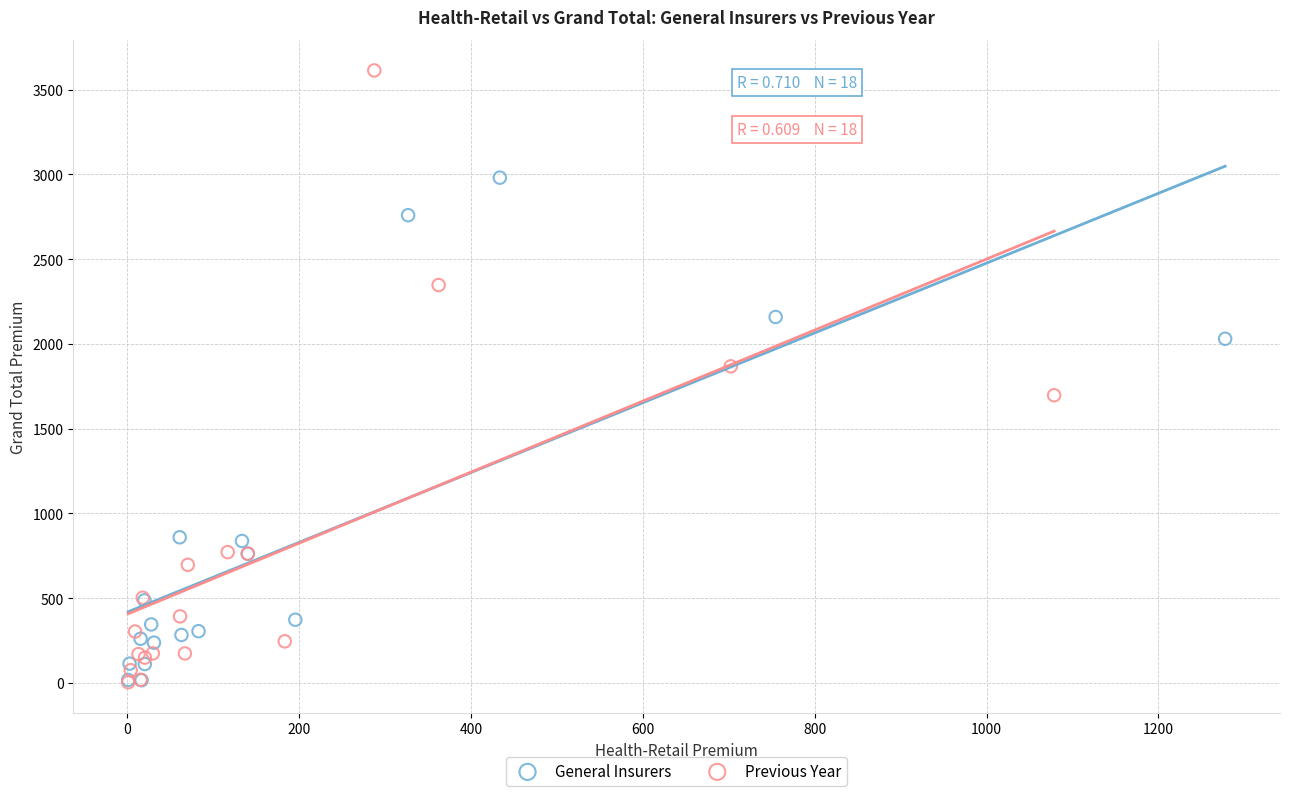

Which series has the largest Y range (max minus min)?

Previous Year